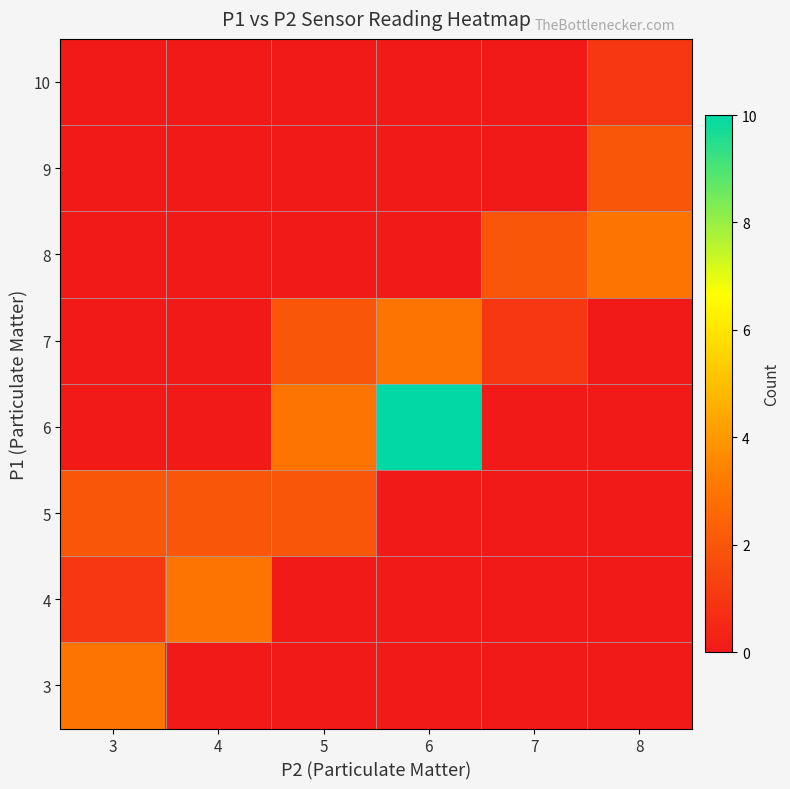

Rank the categories by row_5 value from highest to lowest.

8, 7, 3, 4, 5, 6